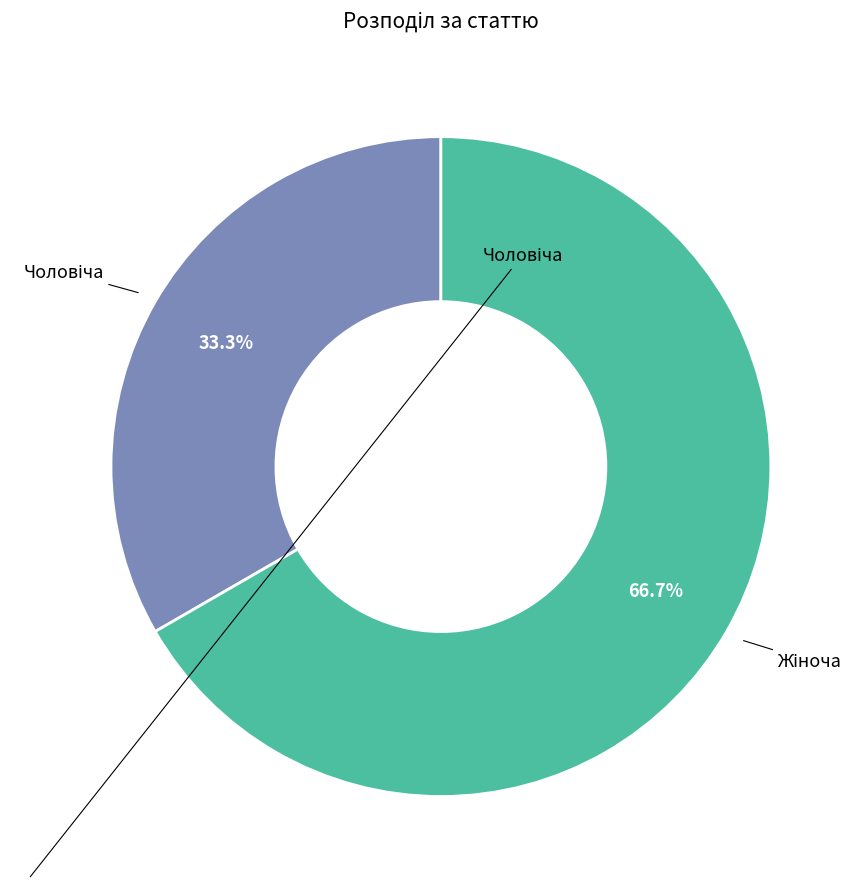

What is the majority slice?

Жіноча